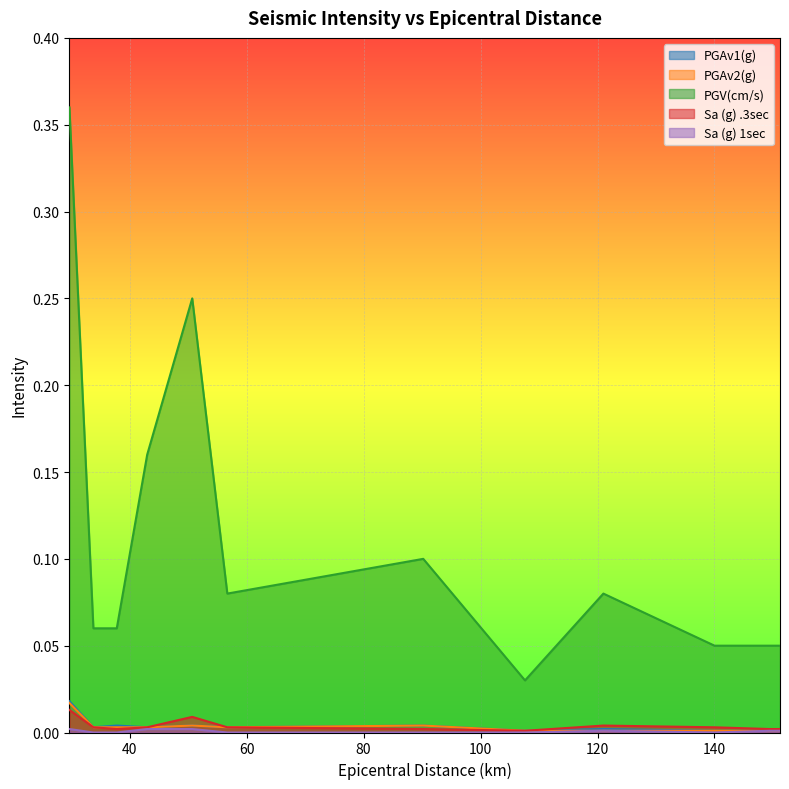

True or false: PGV(cm/s) and PGAv2(g) cross at least once.

False